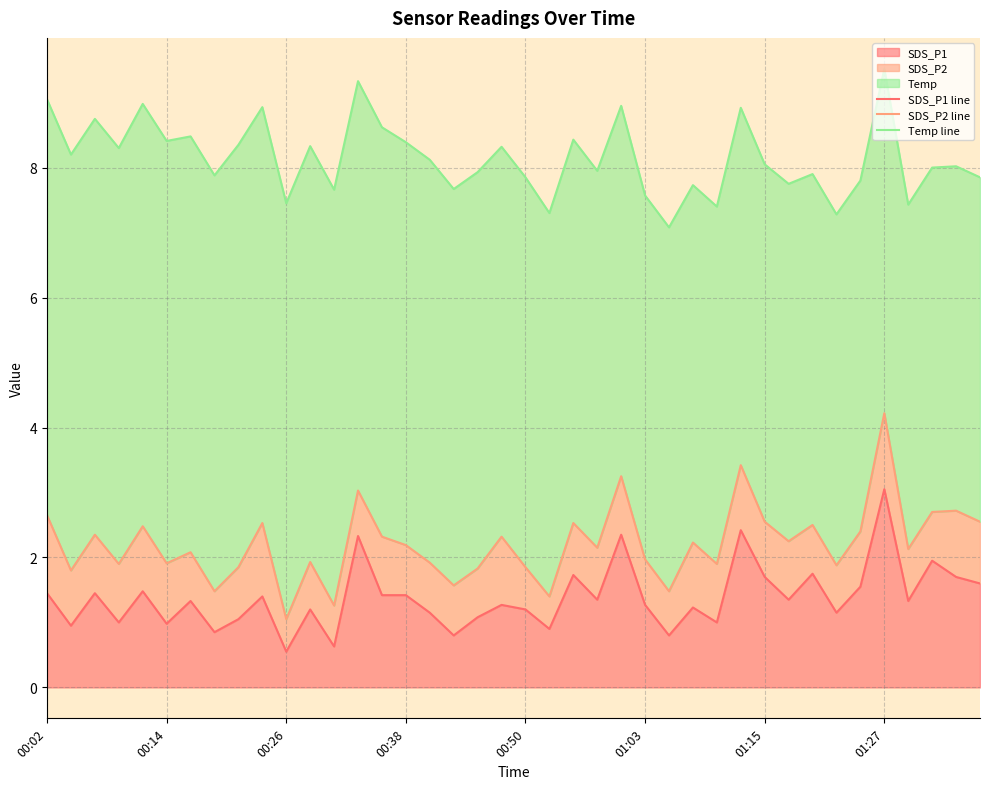

What is the difference between the maximum and second lowest values in the Temp line series?

2.2